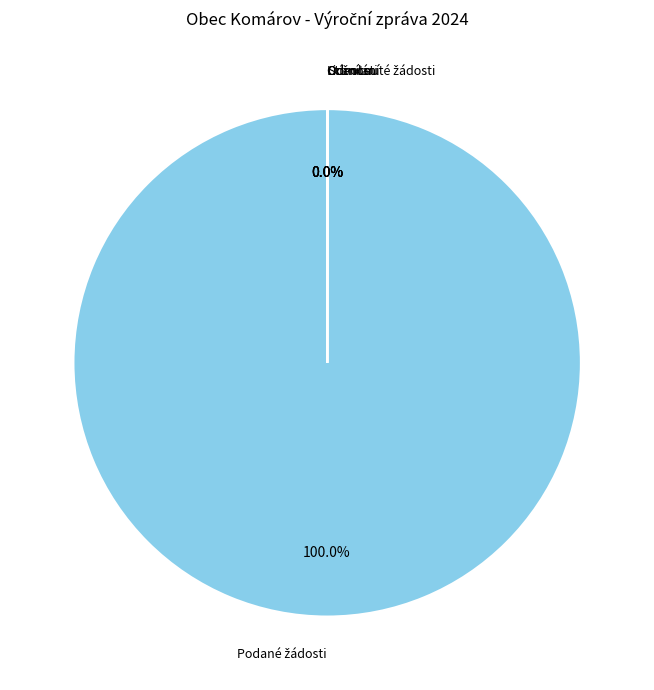

Is there any slice that represents more than half of the pie?

Yes